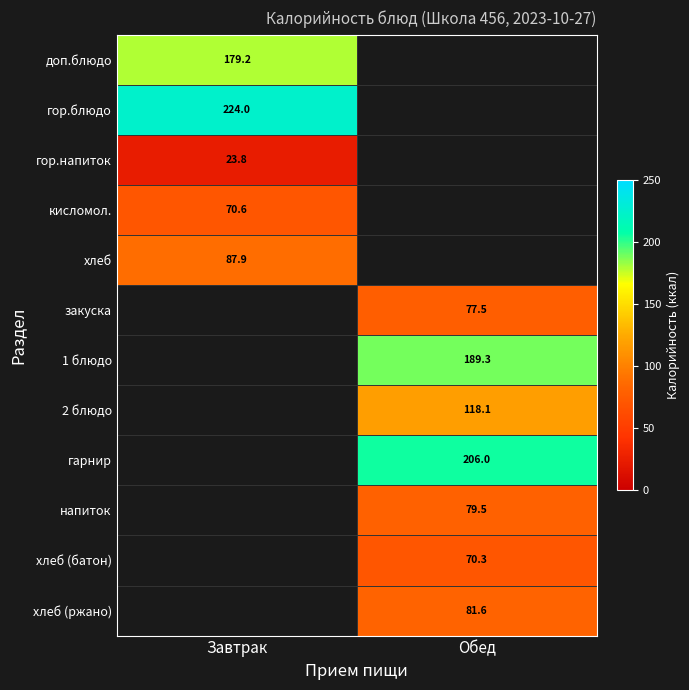

Rank the series by their maximum value, from highest to lowest.

гор.блюдо, доп.блюдо, хлеб, закуска, 1 блюдо, 2 блюдо, гарнир, напиток, хлеб (батон), хлеб (ржано), кисломол., гор.напиток